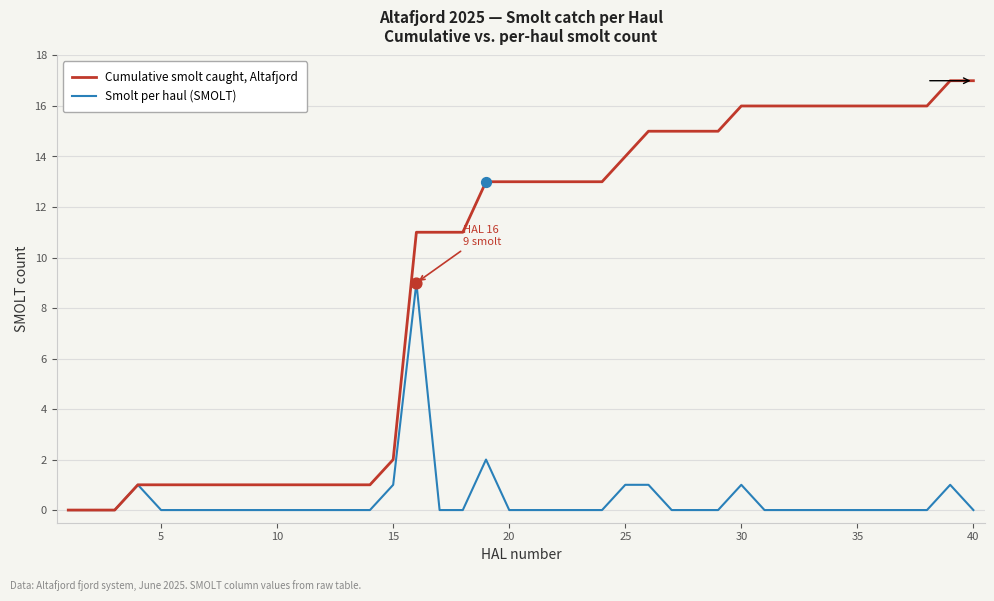

What are all the series names shown in the legend?

Cumulative smolt caught, Altafjord, Smolt per haul (SMOLT)